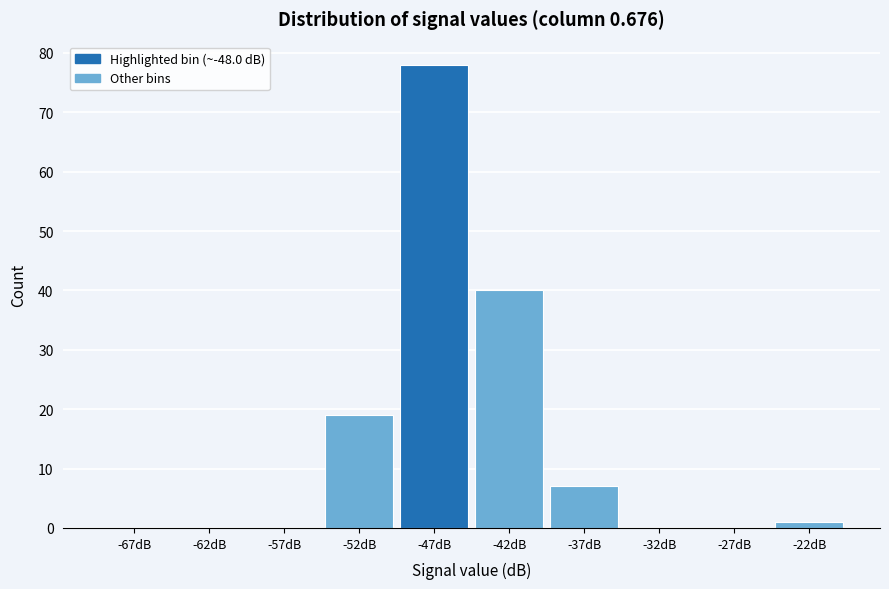

How tall is the bar that spans -40 to -35 on the x-axis? The values are not printed on the chart, so give them approximately, as read against the axis.

7